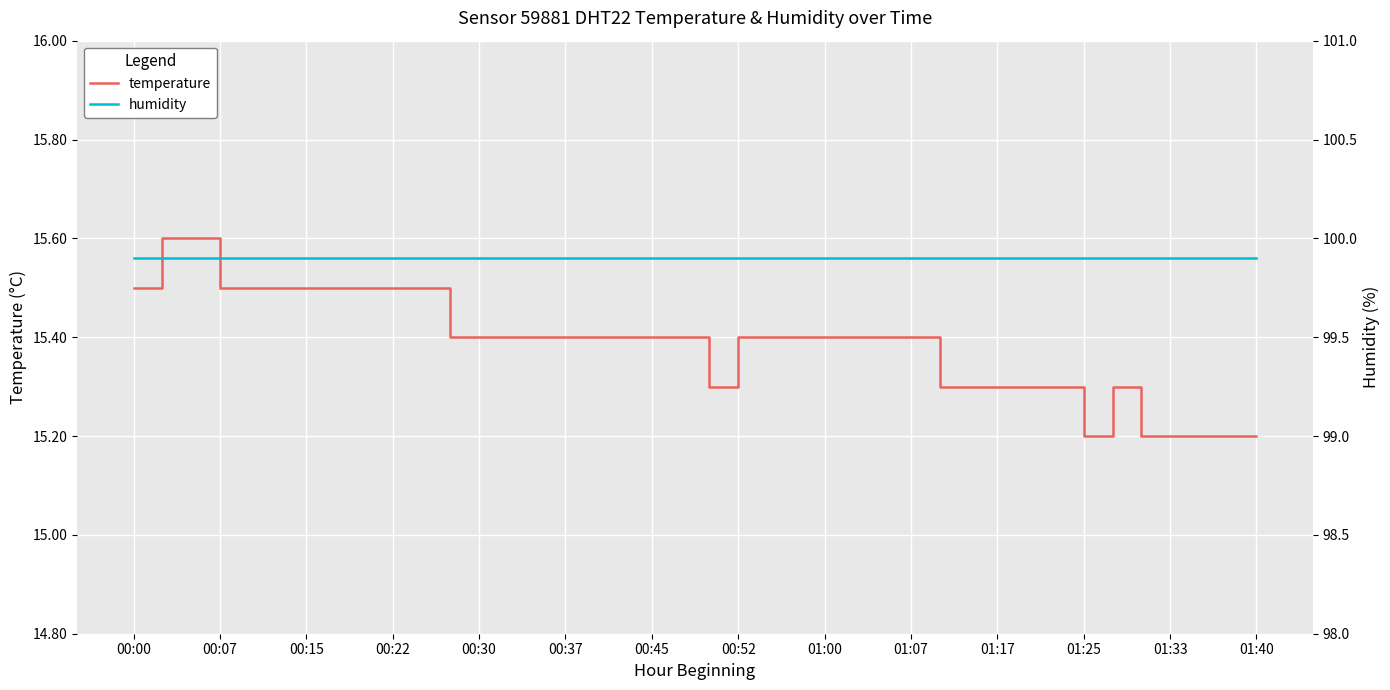

What is the value of the humidity point at the 35th from the left?

99.9